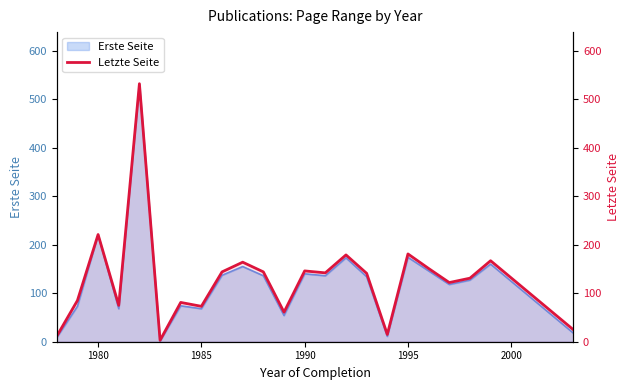

What is the smallest value displayed?

3.0